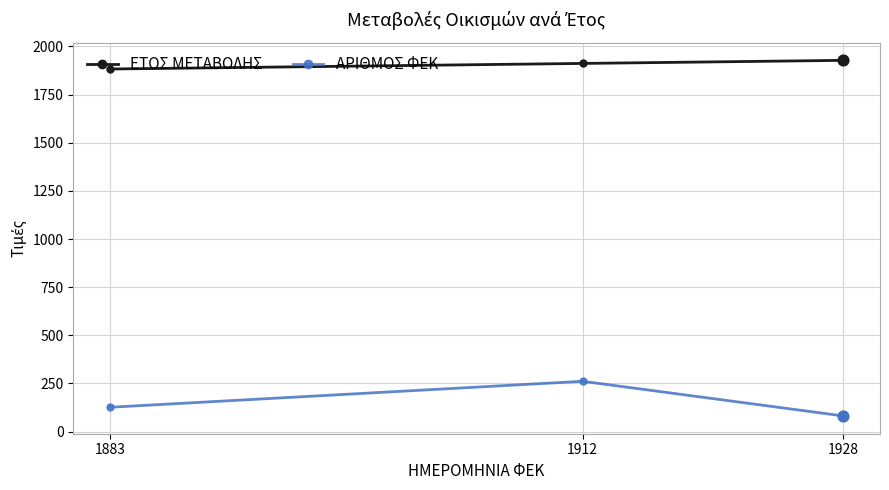

What are all the series names shown in the legend?

ΕΤΟΣ ΜΕΤΑΒΟΛΗΣ, ΑΡΙΘΜΟΣ ΦΕΚ